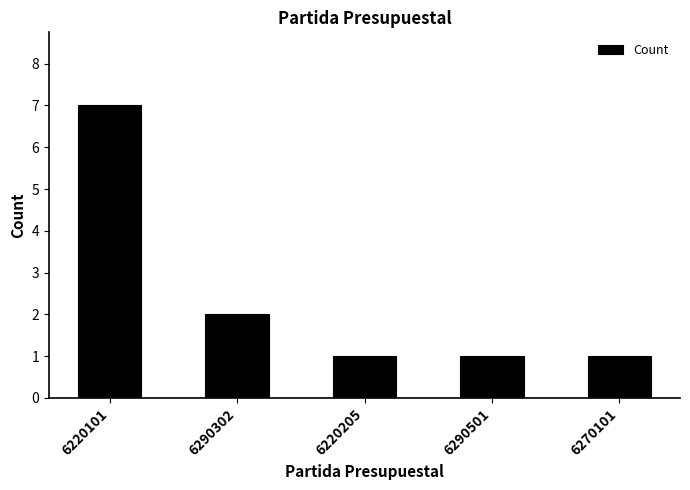

What is the label of the 4th bar from the left?

6290501